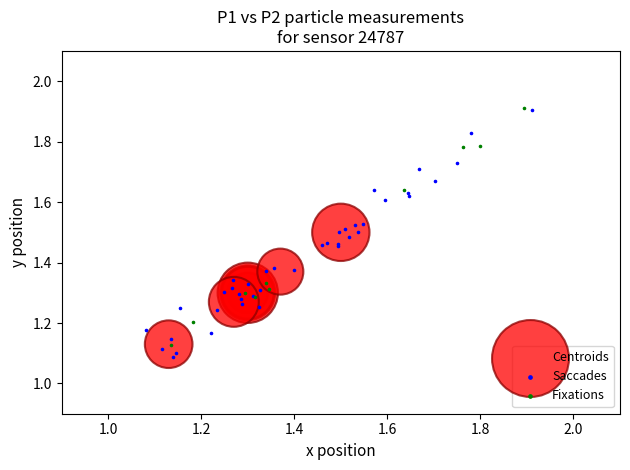

Which series has the widest spread of Y values?

Saccades